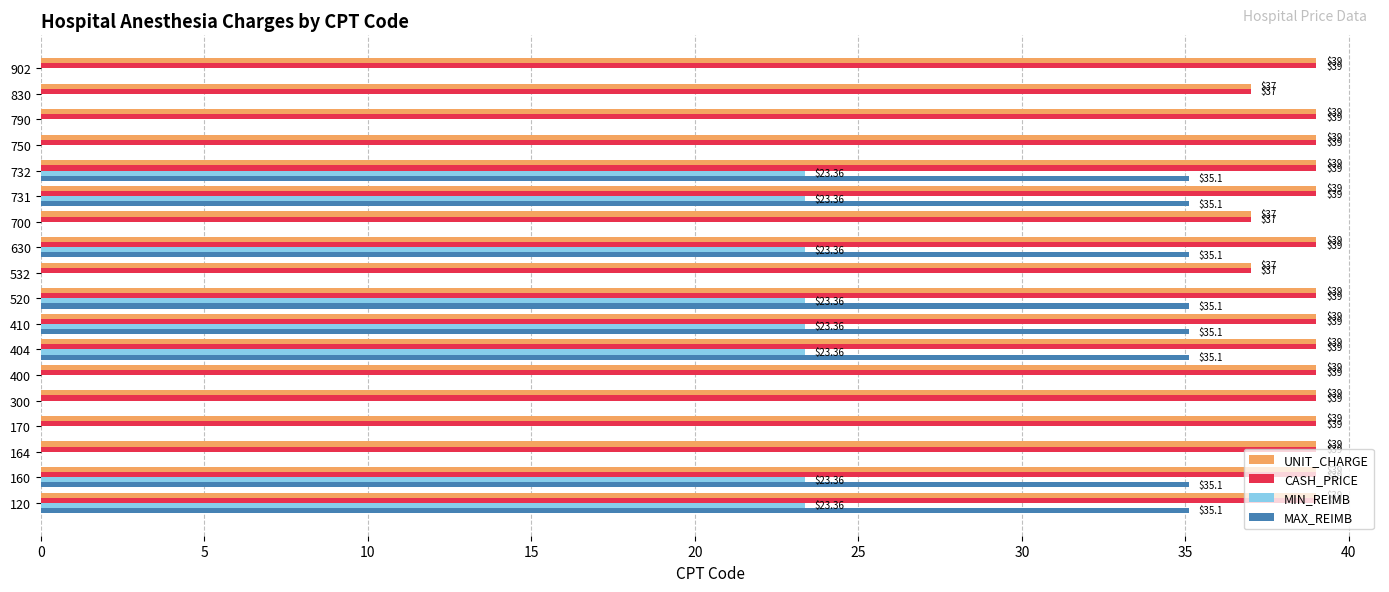

What is the average value of the CASH_PRICE series?

38.7